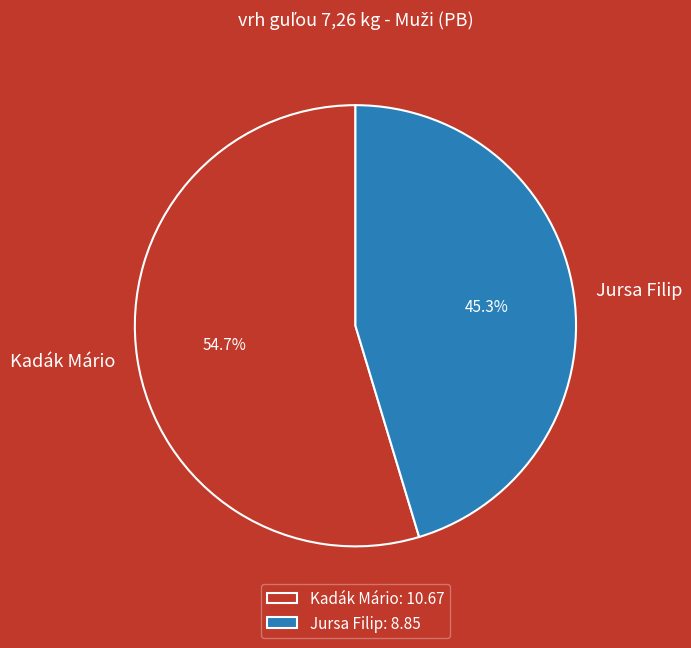

To the nearest percent, what portion does Kadák Mário represent?

55%